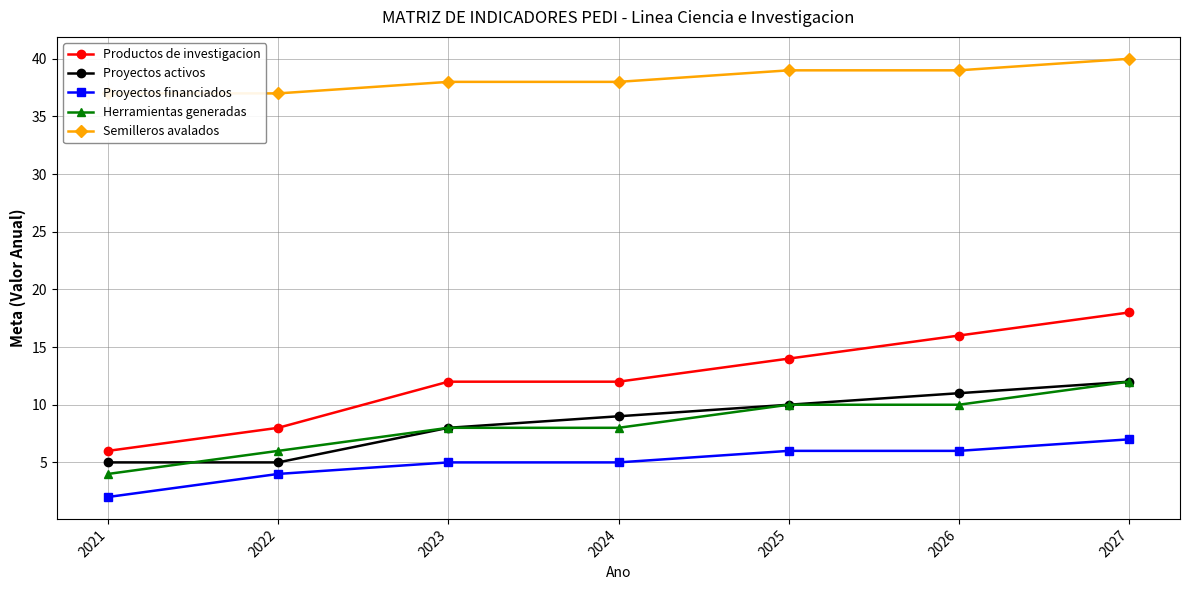

What is the value of the Herramientas generadas point at the 6th from the left?

10